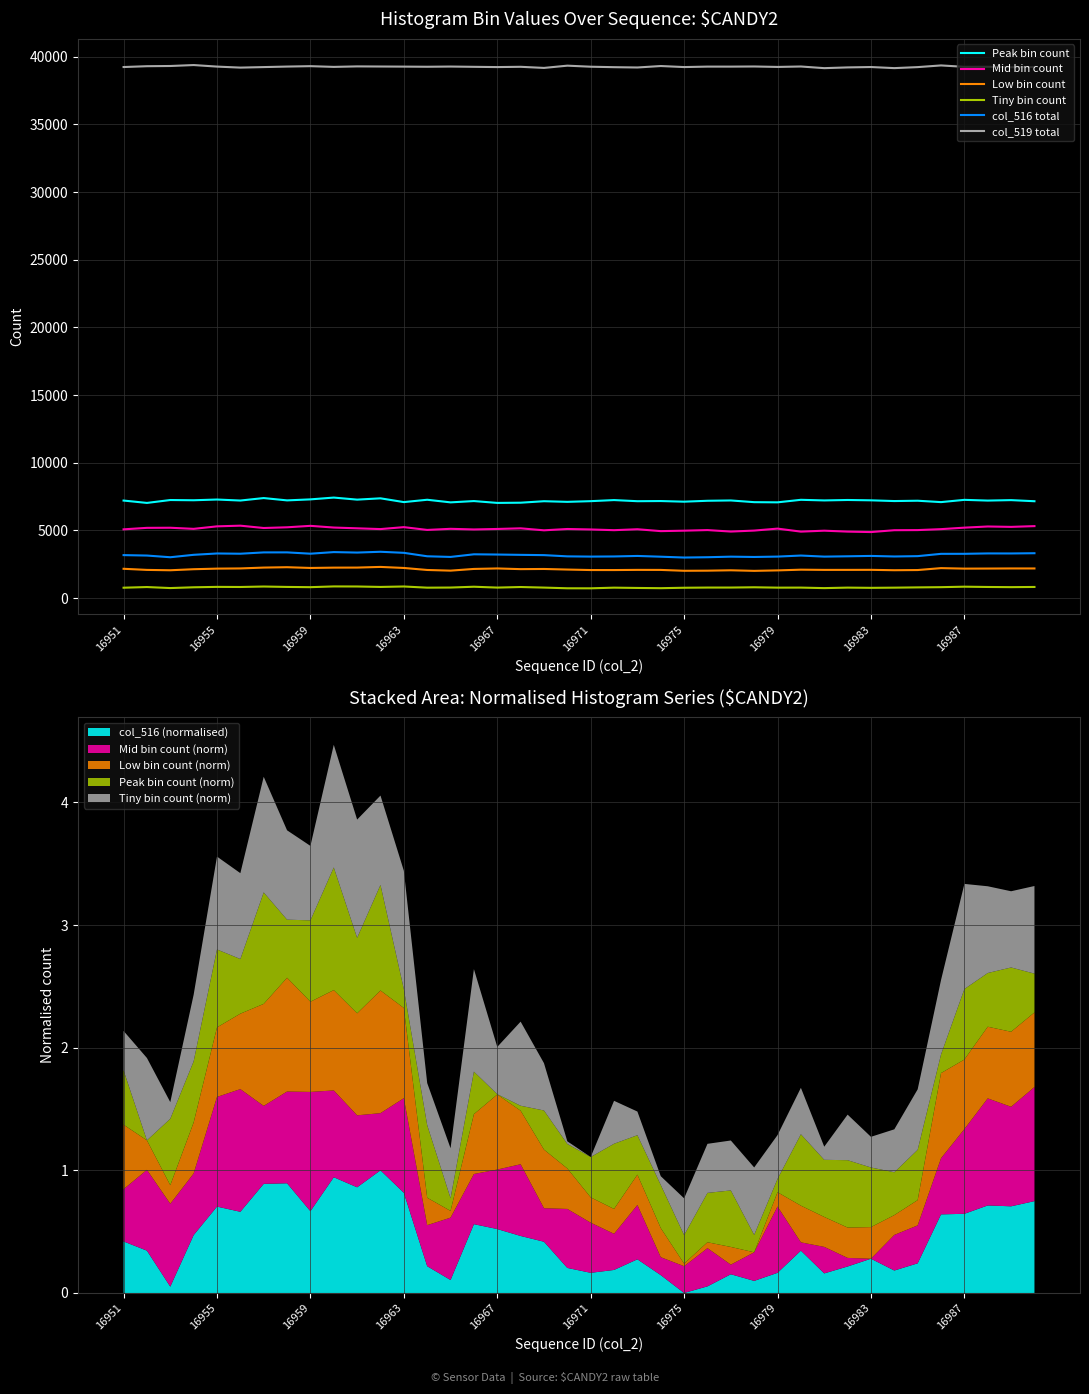

What are all the series names shown in the legend?

Peak bin count, Mid bin count, Low bin count, Tiny bin count, col_516 total, col_519 total